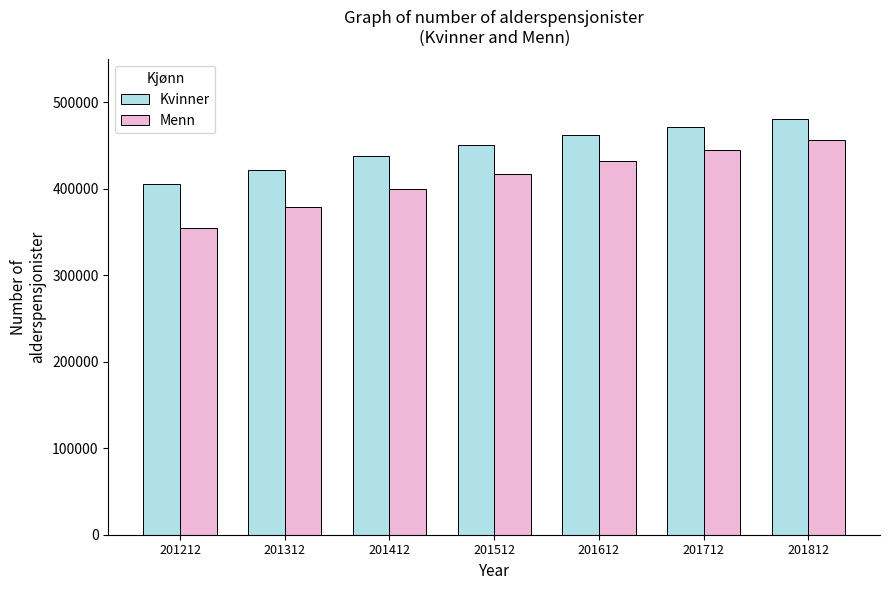

Reading right to left, what are all the values shown in this chart?

Kvinner: 201812=480779	201712=471878	201612=462377	201512=450711	201412=437625	201312=421743	201212=405518
Menn: 201812=456668	201712=444794	201612=431808	201512=417796	201412=399894	201312=378599	201212=354502